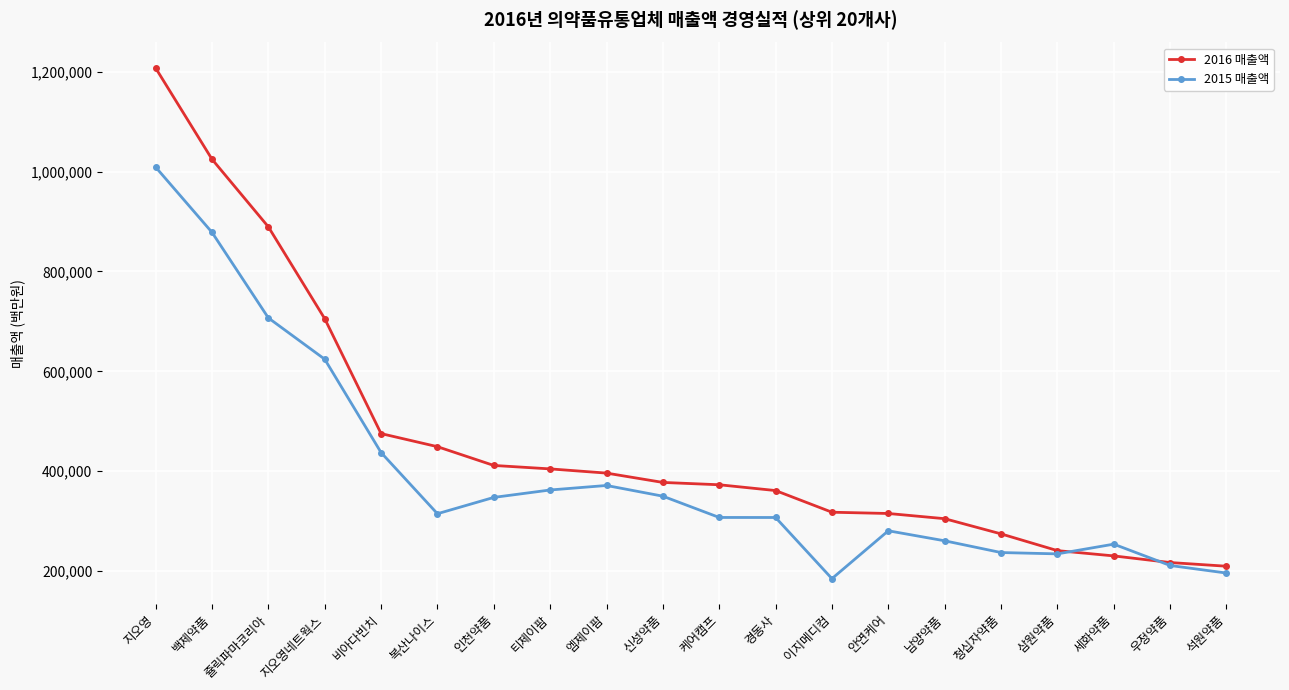

True or false: 2015 매출액 has more than 1 interior local peaks.

True